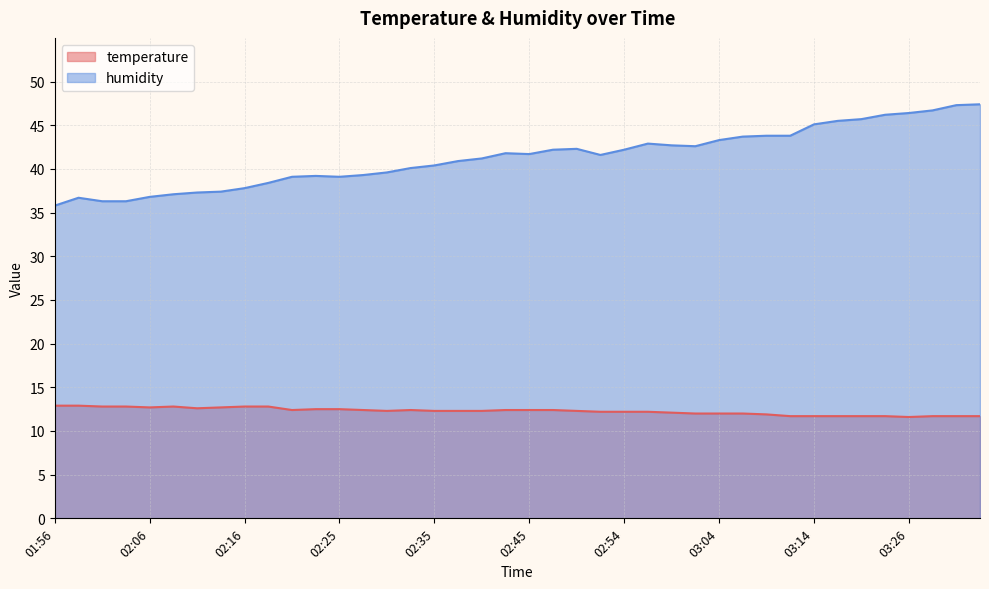

What position from the left is 02:13?

8